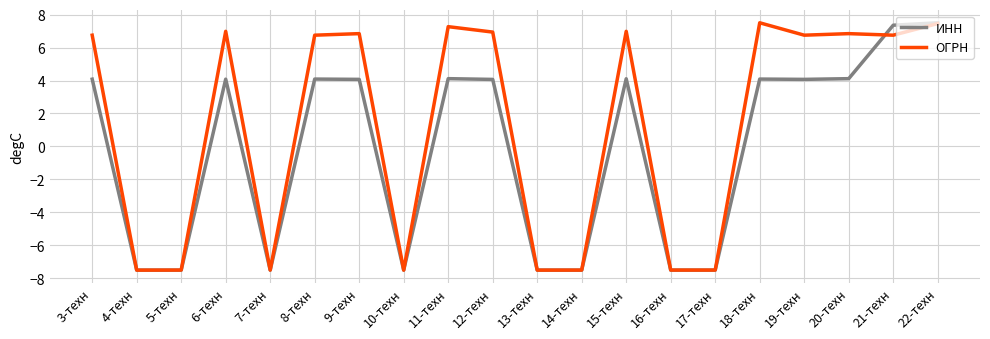

What is the maximum value shown in the chart?

7.5